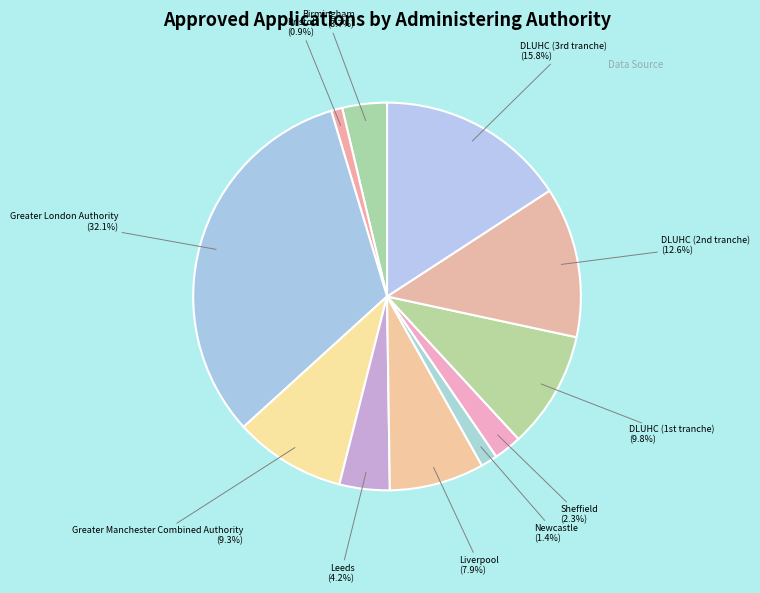

How many segments does this pie chart have?

11